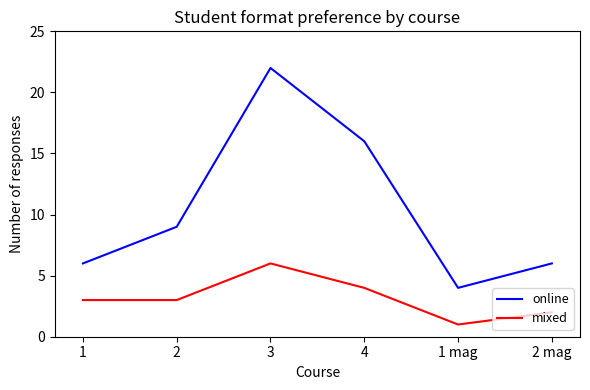

True or false: mixed and online cross at least once.

False